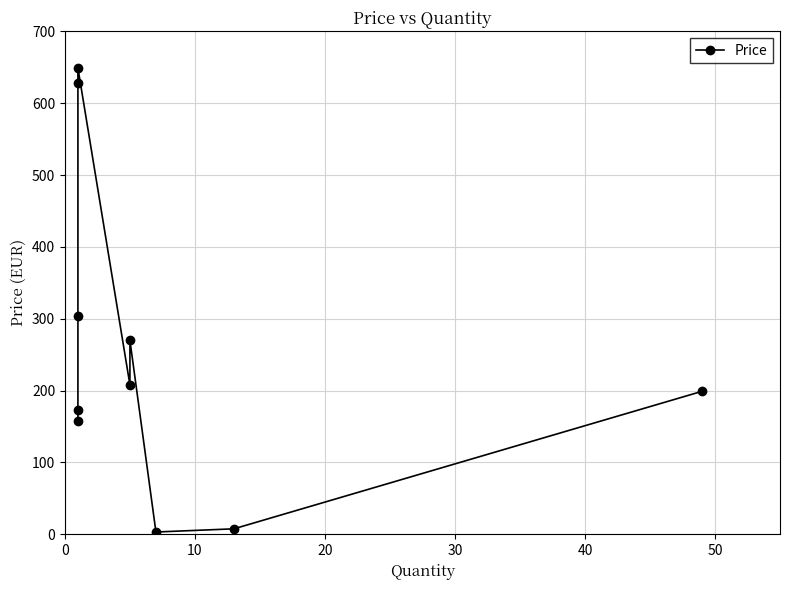

How many points are higher than both their immediate neighbors (excluding endpoints)?

2